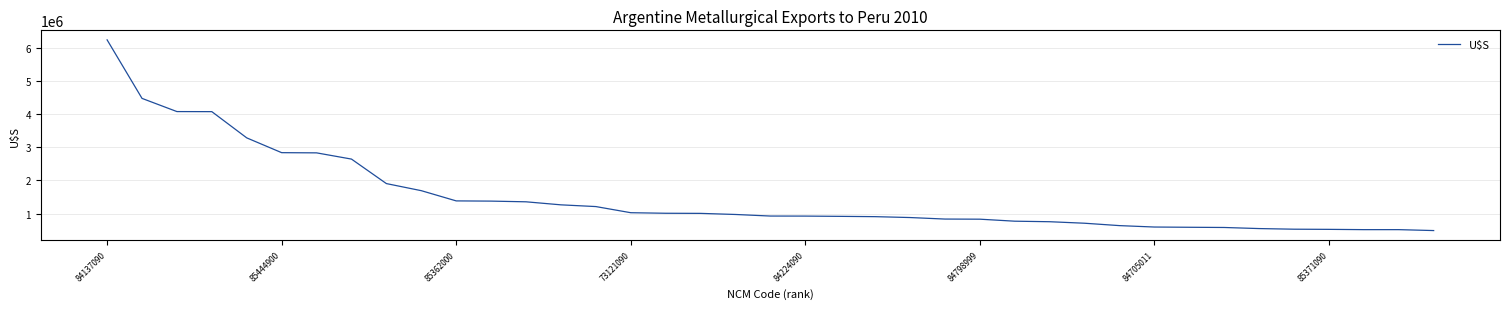

What is the greatest value displayed?

6236320.8